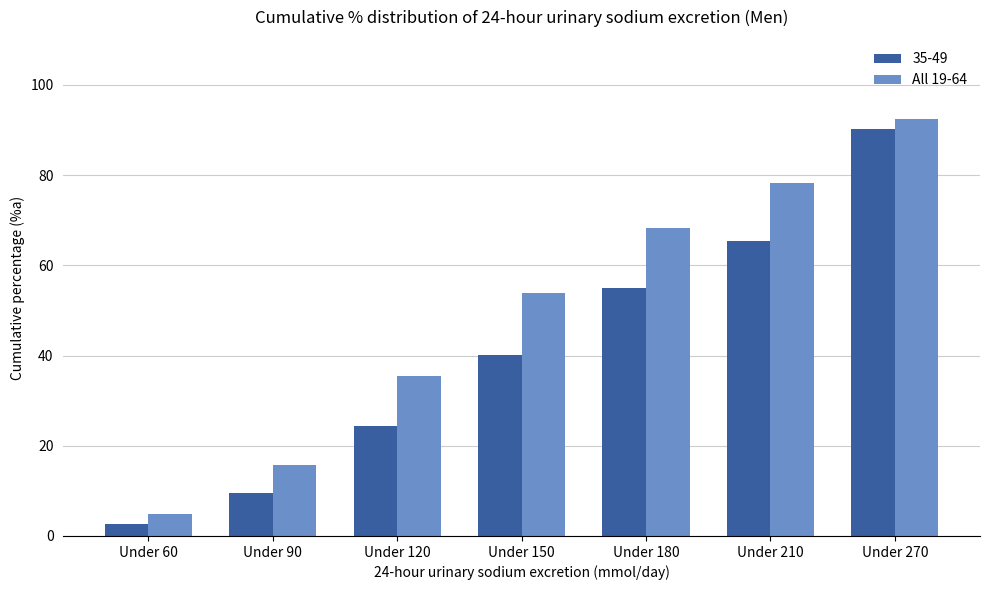

The 35-49 series shows 55.0 at Under 180. True or false?

True